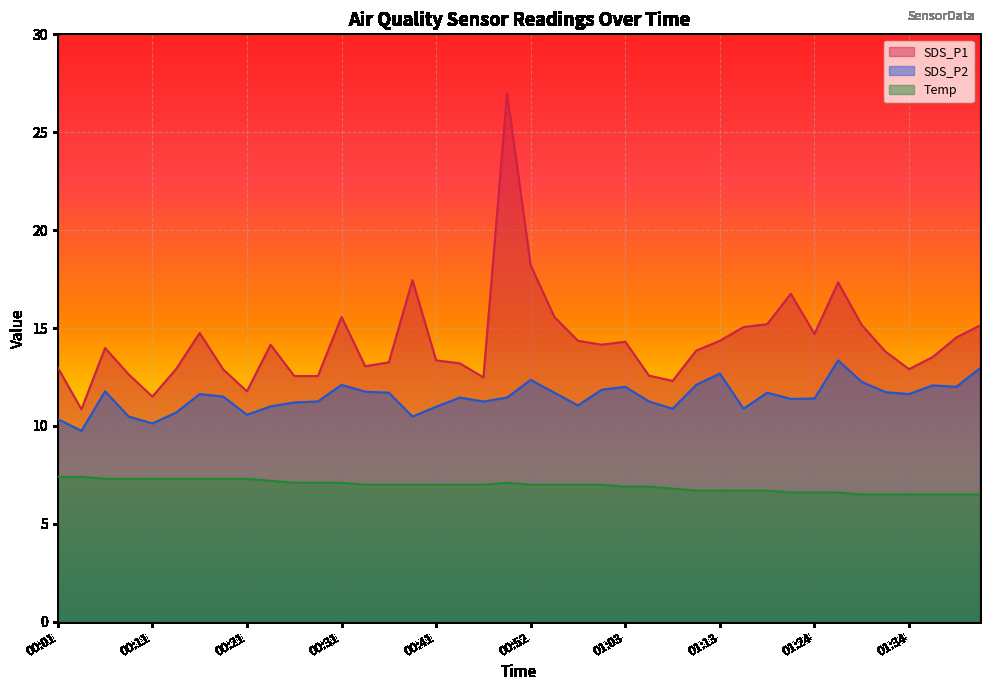

Is it true that Temp equals 7.0 at 00:58?

True